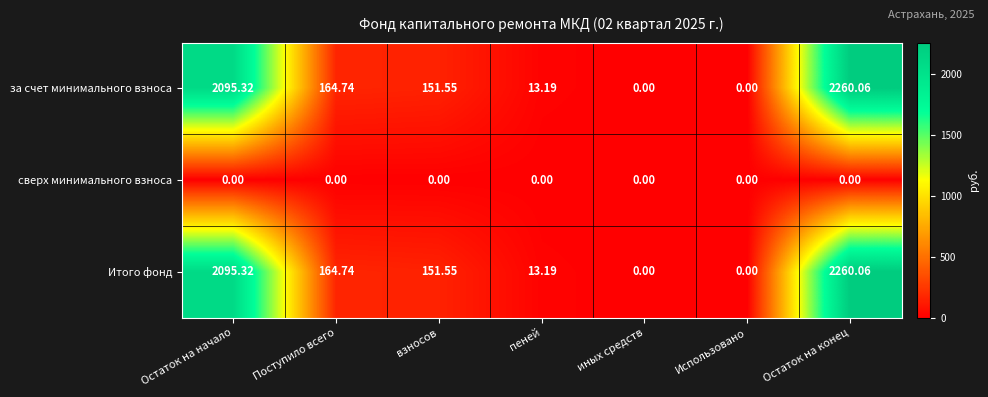

Which category has the highest value across all series?

Остаток на конец